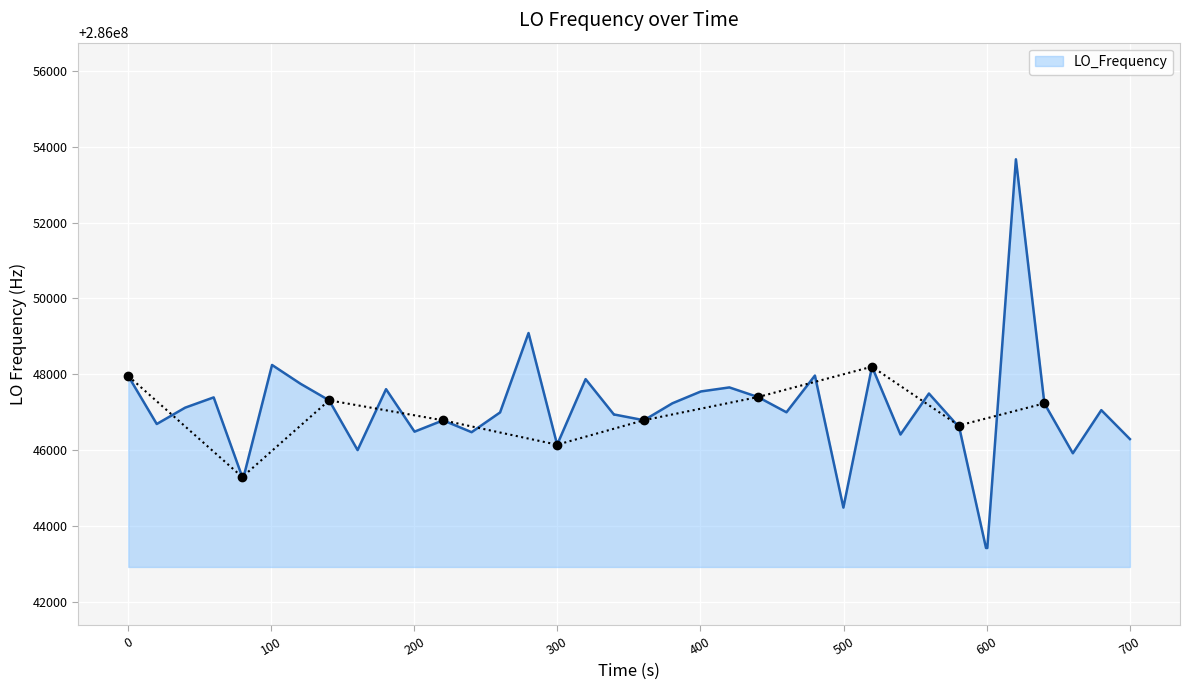

What is the minimum value for LO_Frequency?

286043420.7